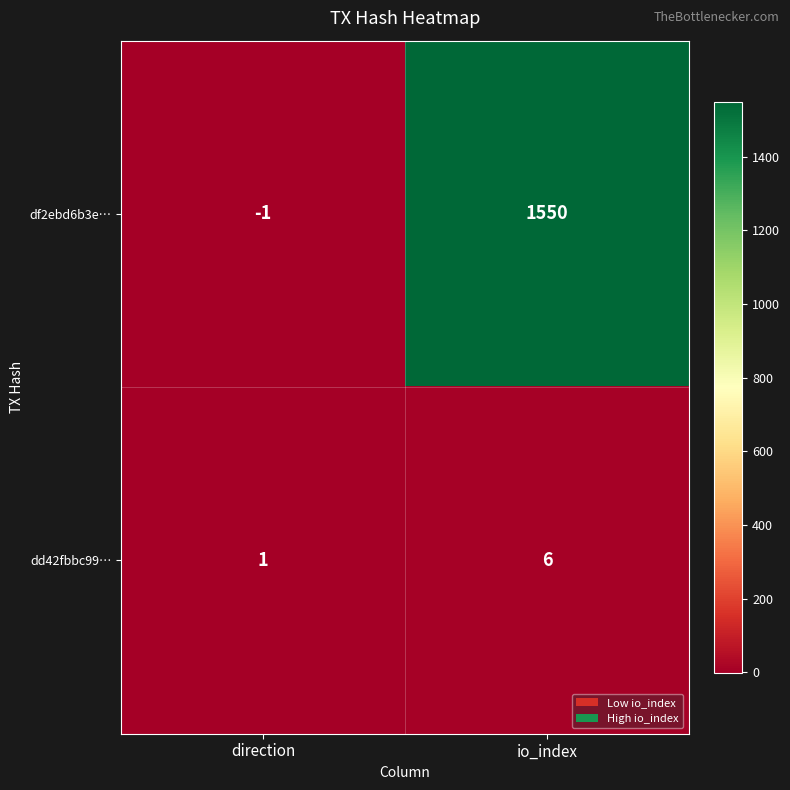

Rank the series at direction from lowest to highest value.

df2ebd6b3e…, dd42fbbc99…